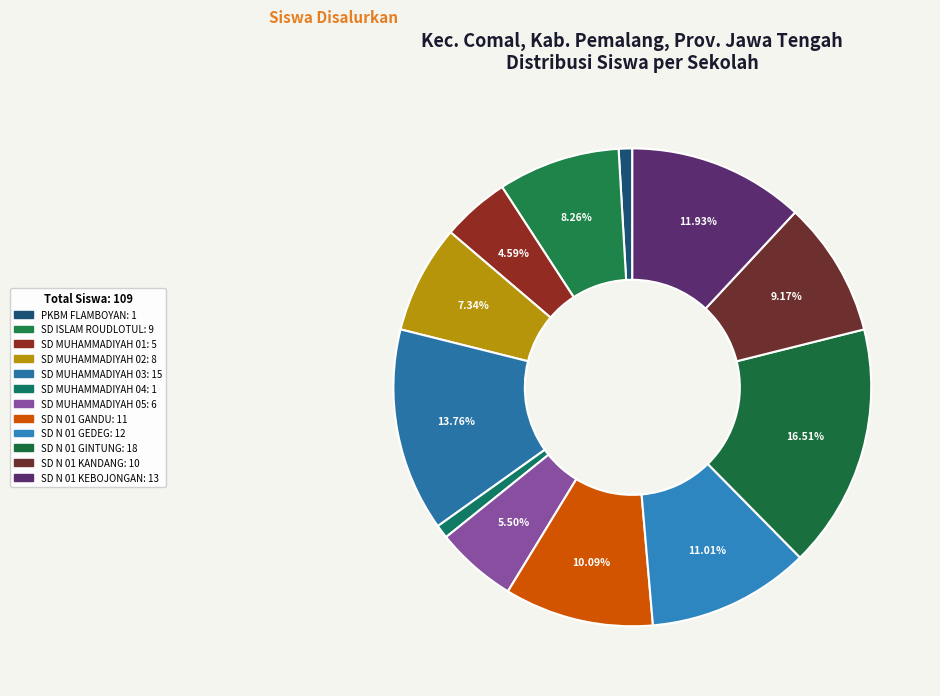

Rank the categories by value from lowest to highest.

PKBM FLAMBOYAN, SD MUHAMMADIYAH 04 COMAL, SD MUHAMMADIYAH 01 COMAL, SD MUHAMMADIYAH 05 COMAL, SD MUHAMMADIYAH 02 COMAL, SD ISLAM ROUDLOTUL MUJAHIDIN, SD N 01 KANDANG, SD N 01 GANDU, SD N 01 GEDEG, SD N 01 KEBOJONGAN, SD MUHAMMADIYAH 03 COMAL, SD N 01 GINTUNG